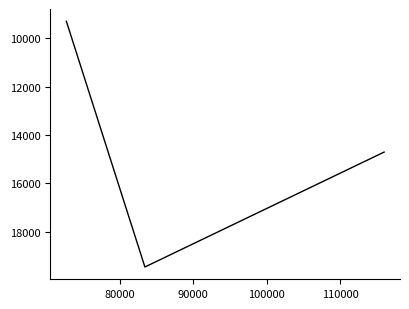

True or false: the data shows 7622 at 70000.

False